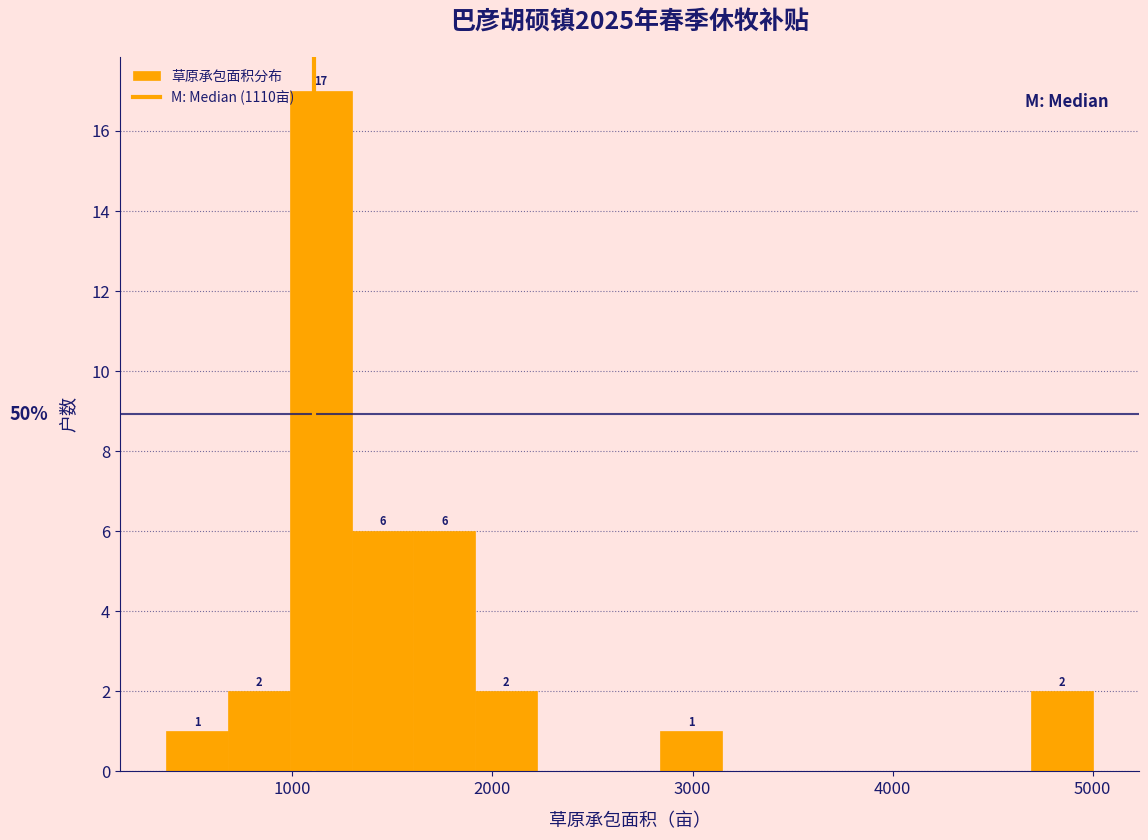

Around what value on the x-axis is the tallest bar? Give the approximate position of its centre, as read against the axis.

1100